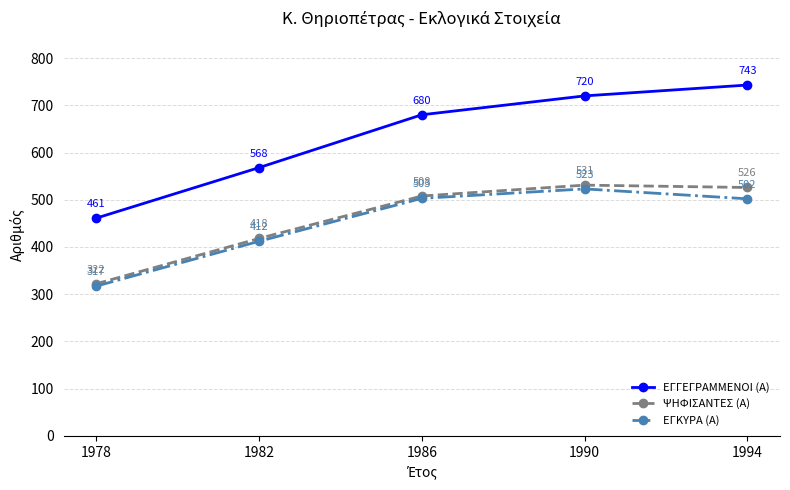

How many lines are shown in the chart?

3